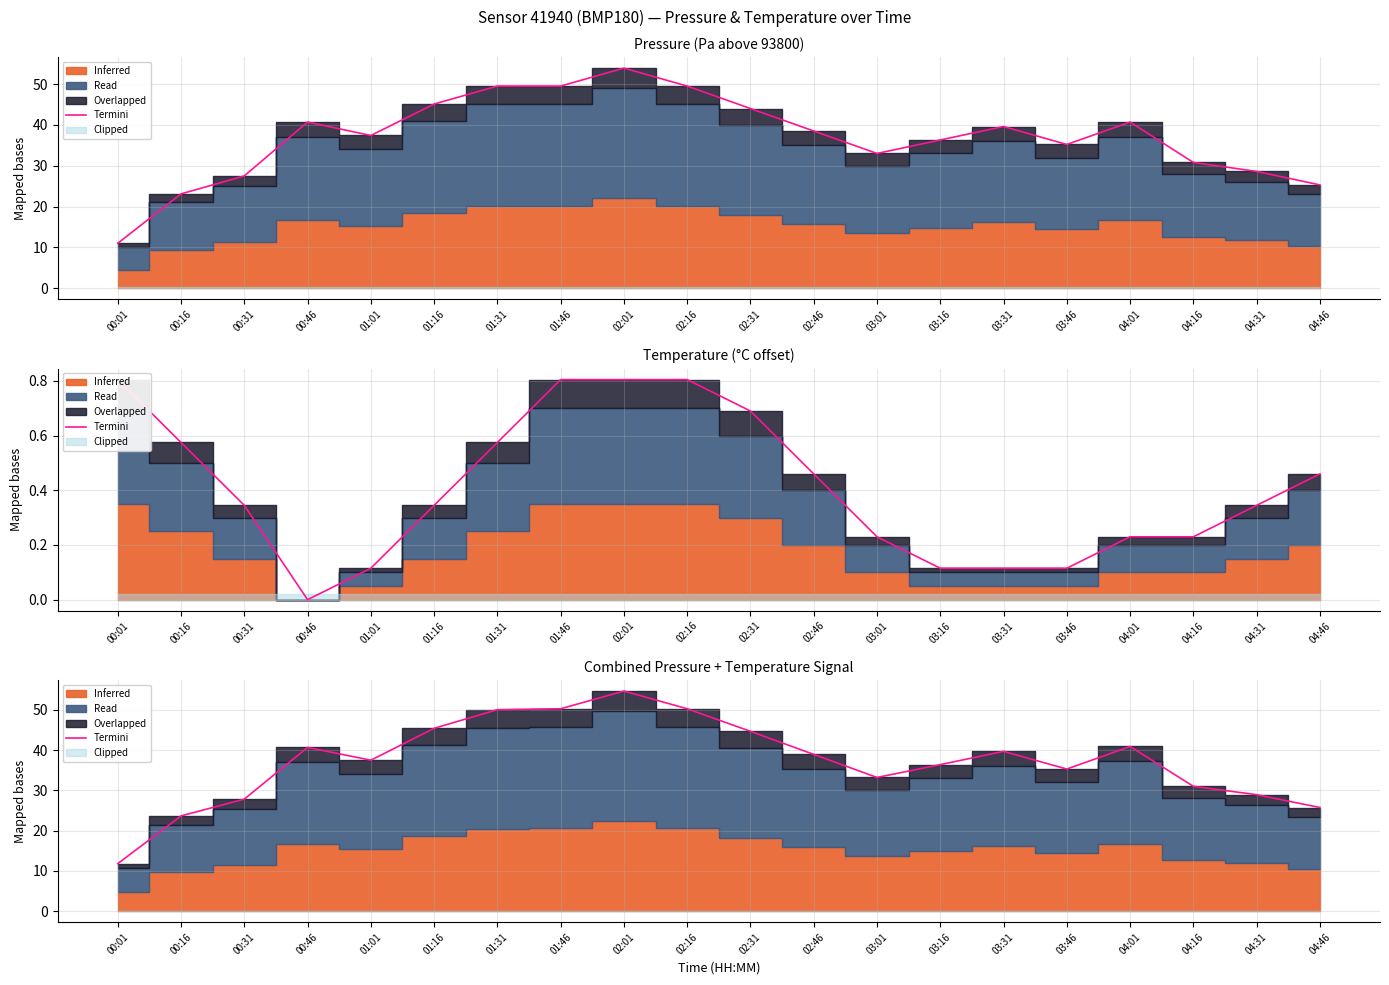

What is the average value?

37.4